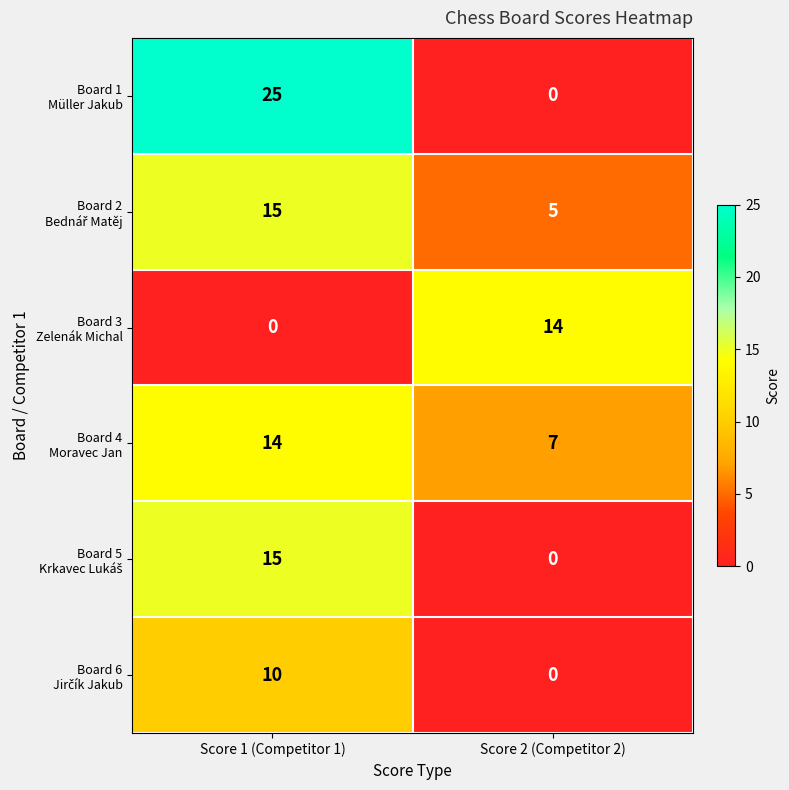

At which category is the sum across all series the highest?

Score 1 (Competitor 1)